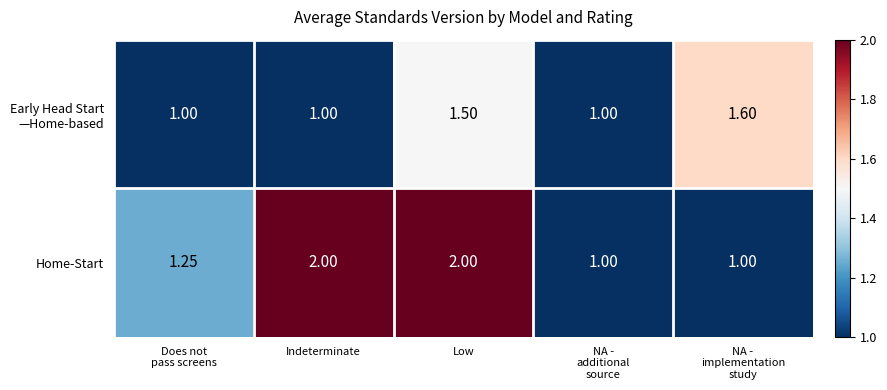

Which series has the widest spread of values?

Home-Start